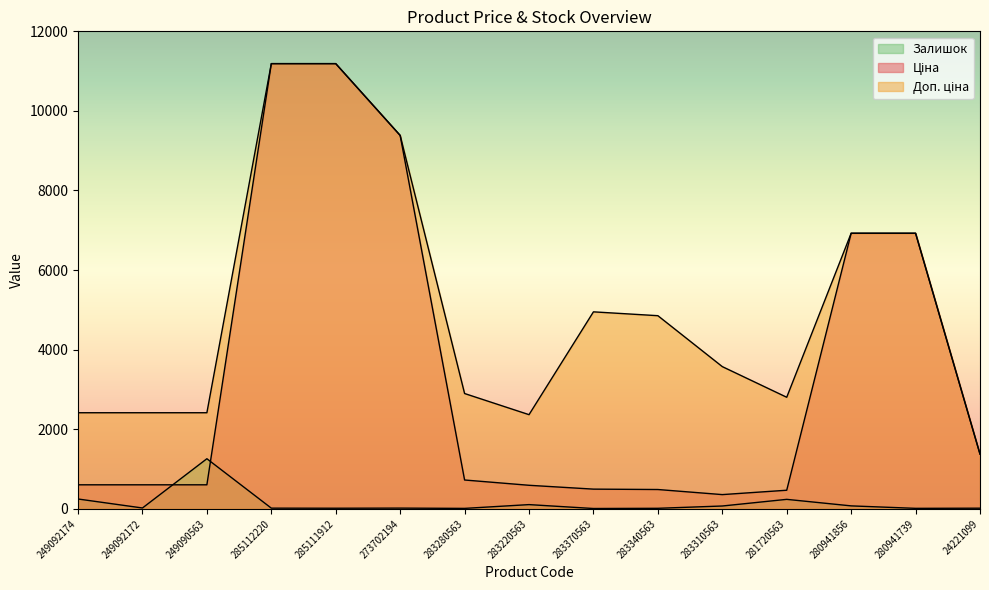

What is the total value across all series at 280941739?

13863.3